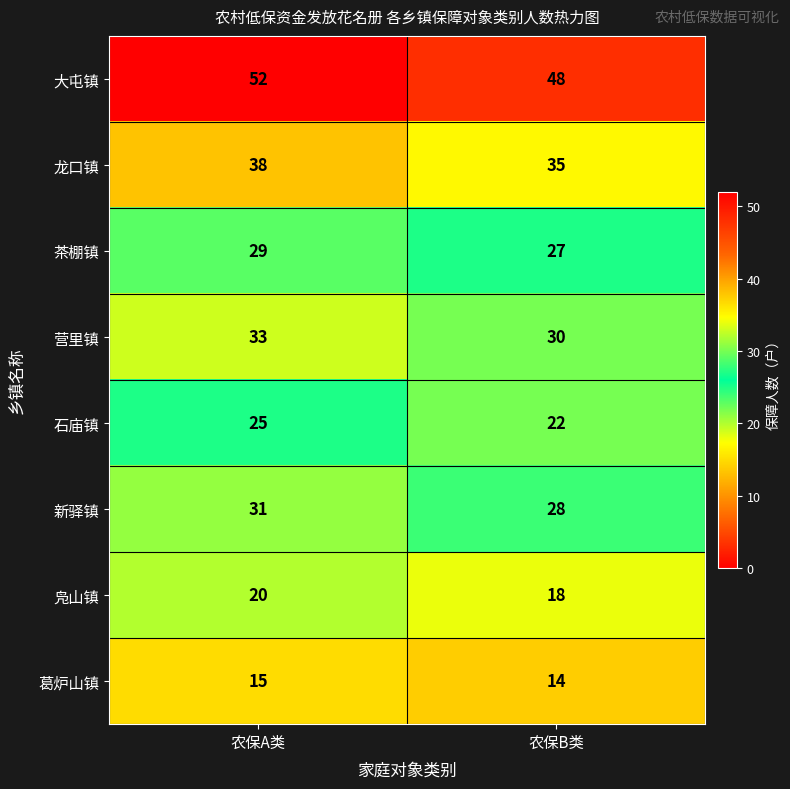

What value does the 葛炉山镇 series have at 农保A类?

15